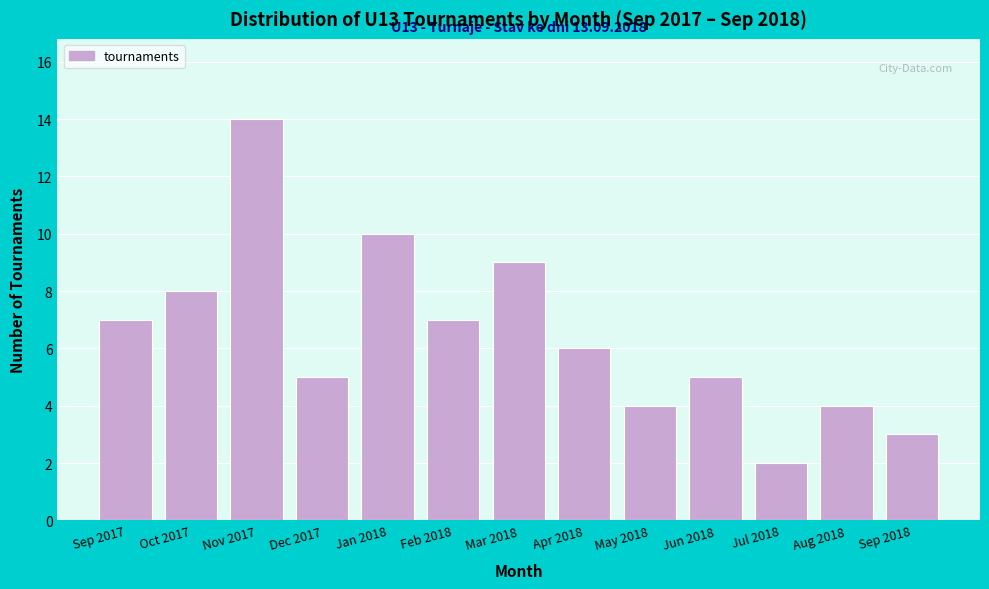

Reading left to right, what are all the values shown in this chart?

7	8	14	5	10	7	9	6	4	5	2	4	3